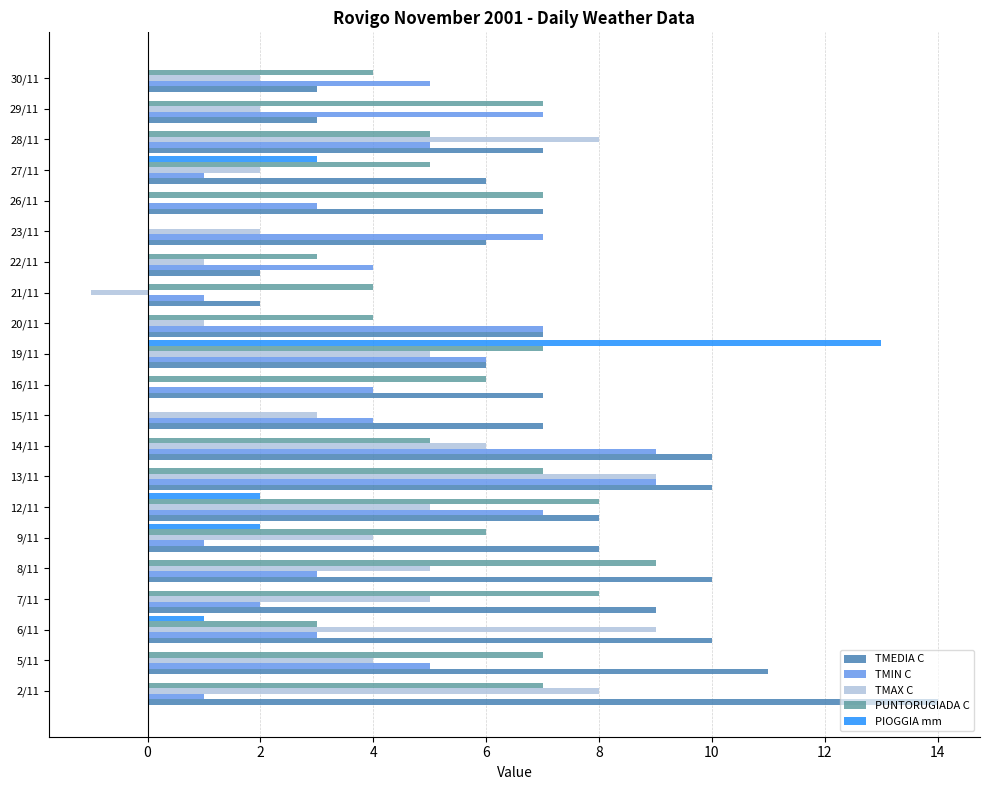

The value of TMAX C at 22/11 is 0. True or false?

False